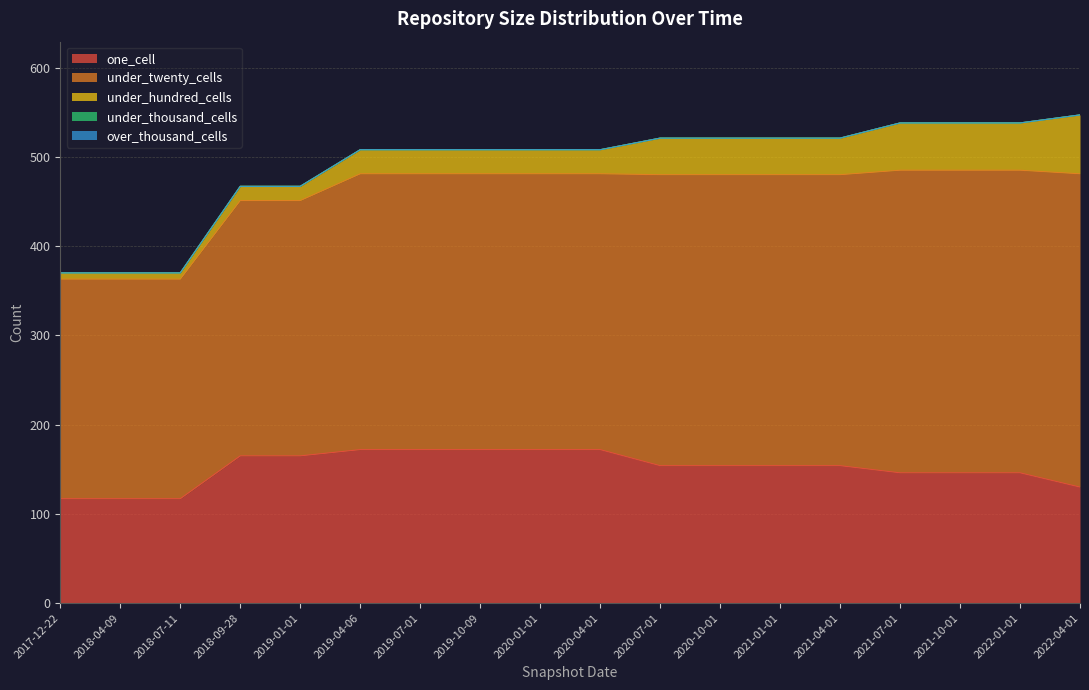

What is the sum of the under_hundred_cells values at 2021-10-01 and 2020-07-01?

94